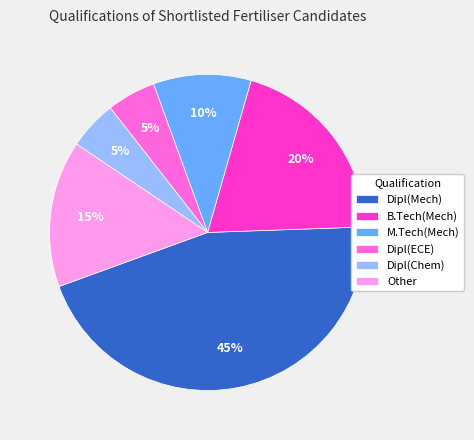

Does Dipl(Mech) represent more than half of the total?

No